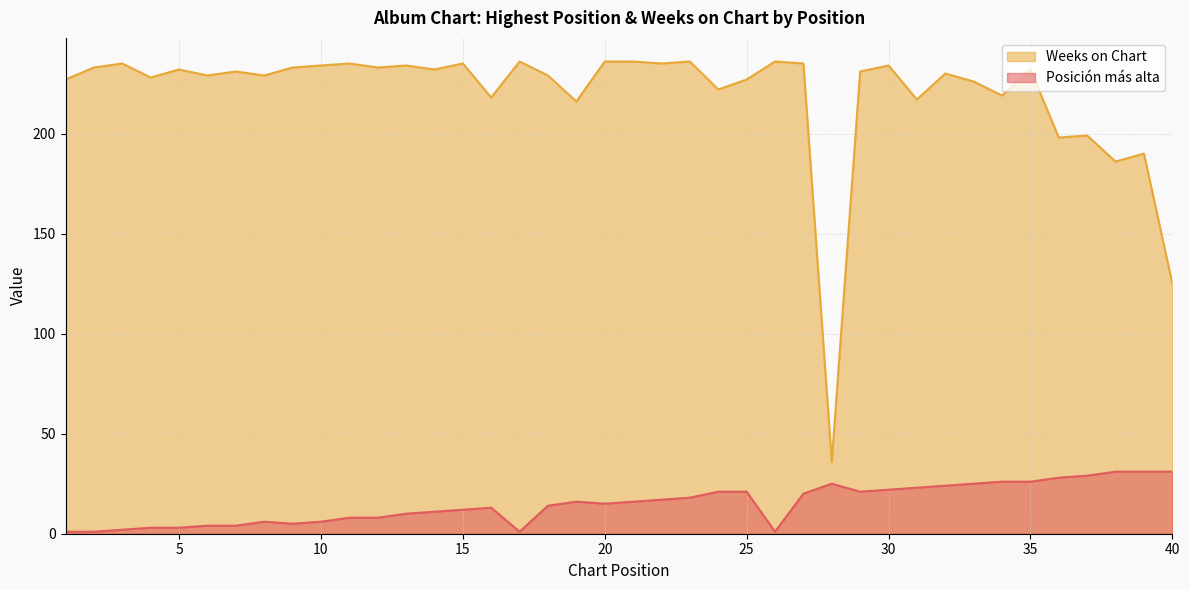

Is the value of Posición más alta at 25 greater than the value of Weeks on Chart at 2?

No